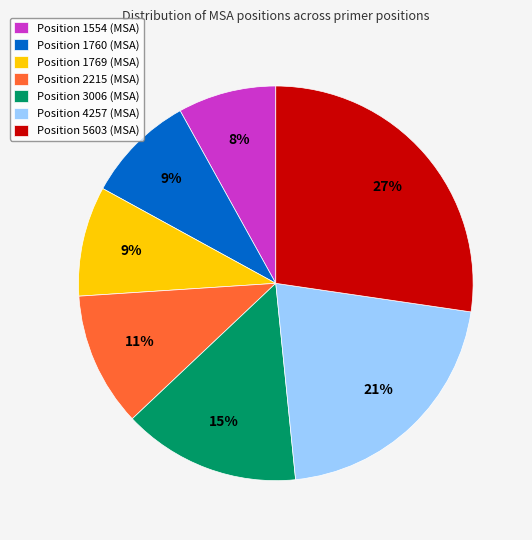

To the nearest percent, what is the difference between the largest and smallest slice percentages?

19%